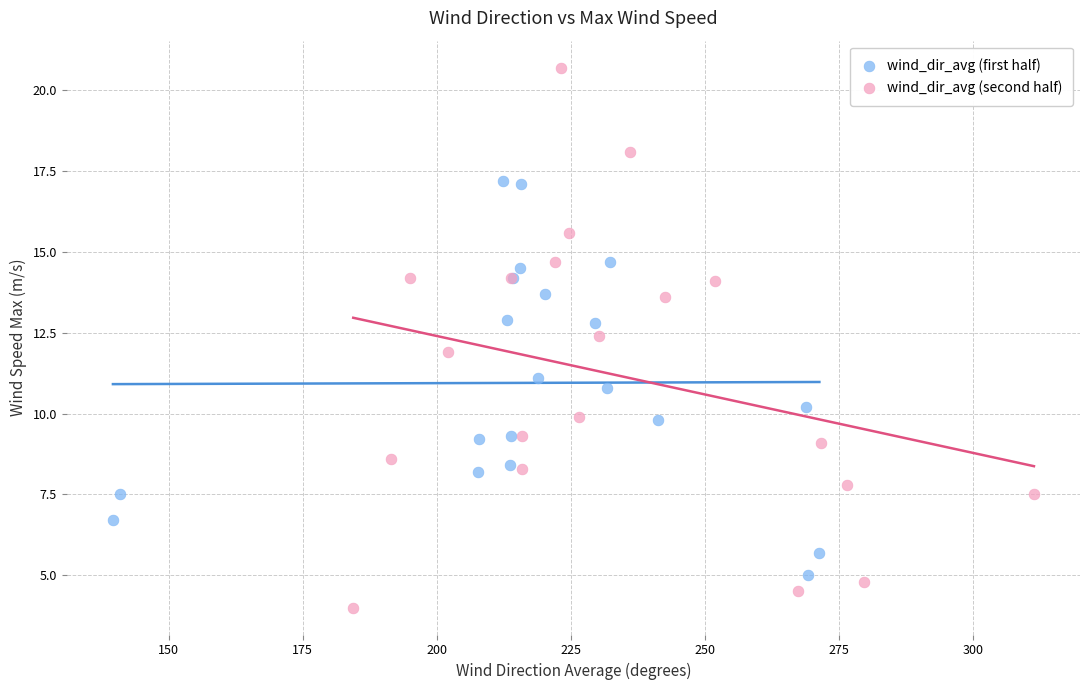

Which series has the largest Y range (max minus min)?

wind_dir_avg (second half)